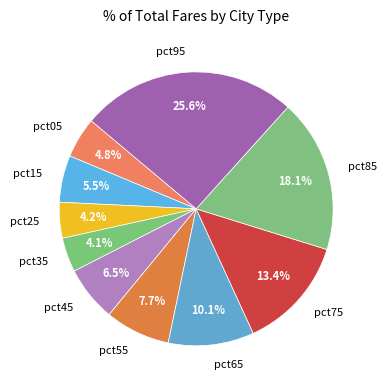

What is the largest slice in the pie chart?

pct95